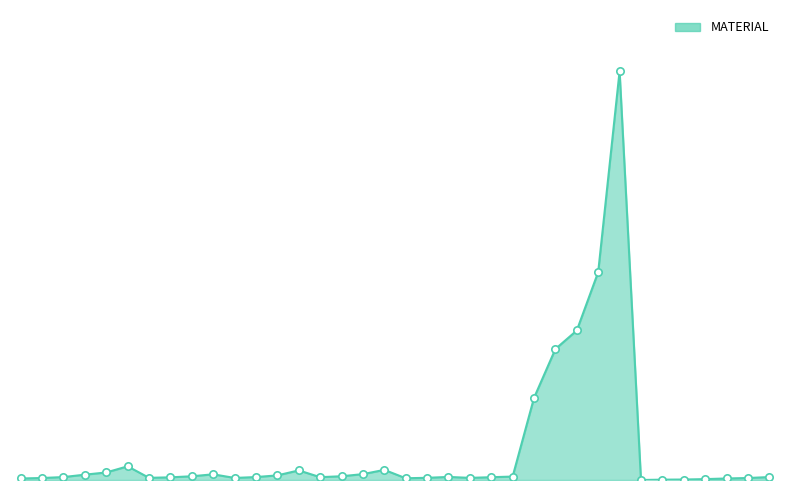

Does the chart have visible grid lines?

No